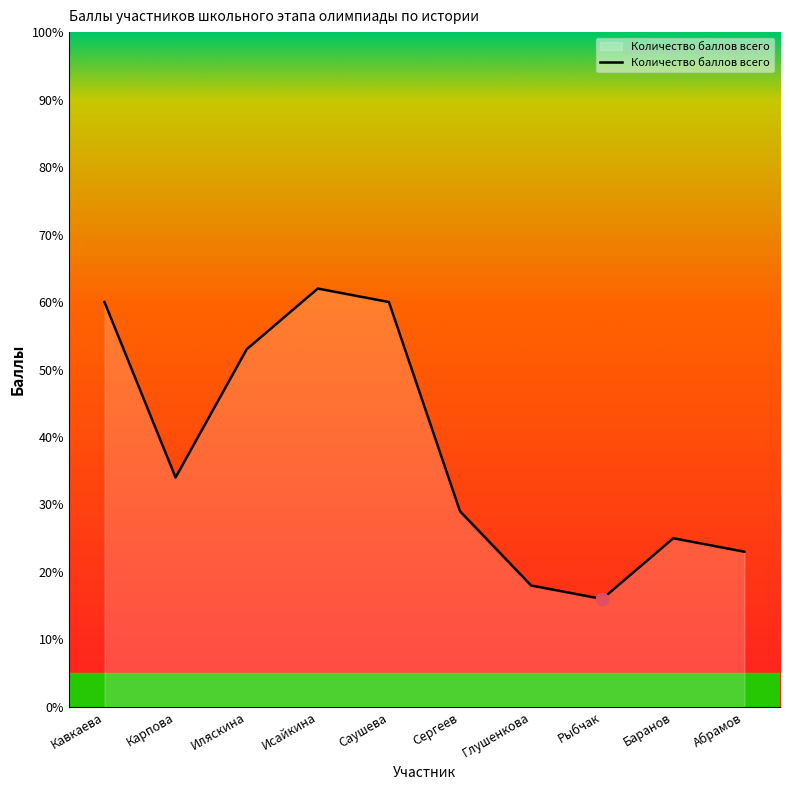

What is the ratio of the value at Баранов to the value at Саушева?

0.4